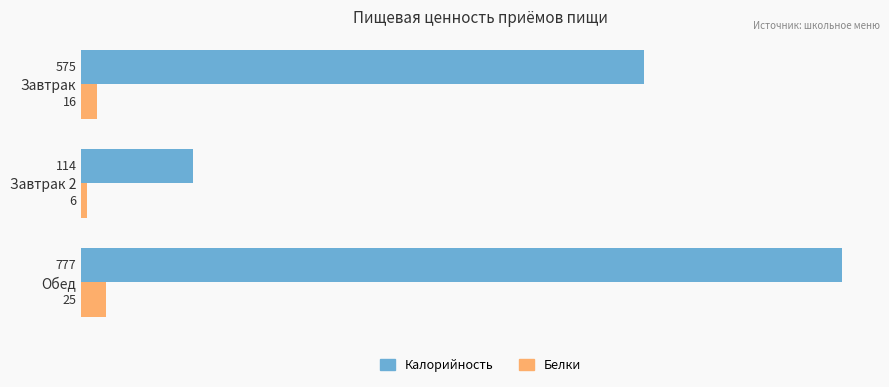

The Калорийность series shows 785 at Завтрак. True or false?

False